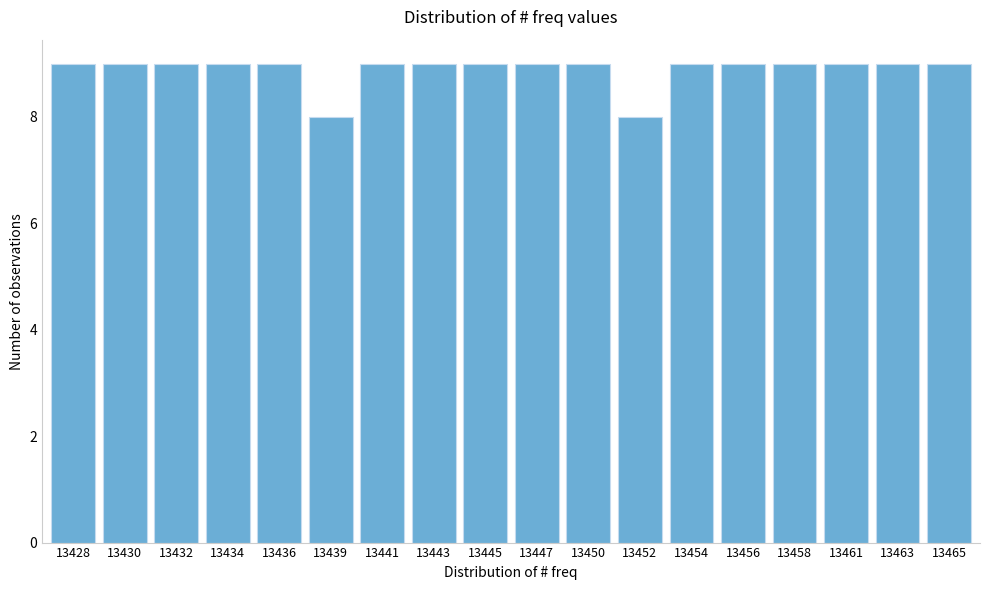

Reading left to right, list all the values displayed in this chart.

9	9	9	9	9	8	9	9	9	9	9	8	9	9	9	9	9	9